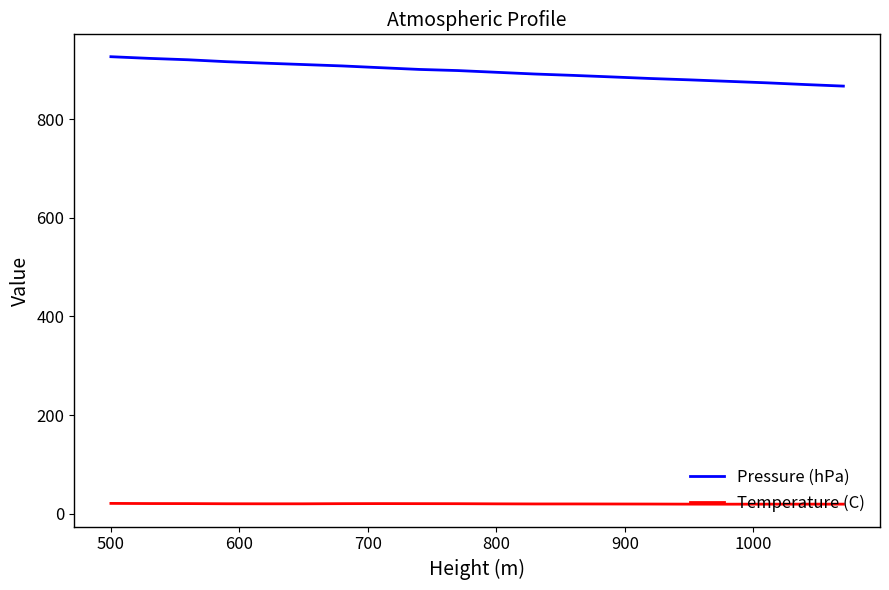

True or false: Temperature (C) and Pressure (hPa) intersect in this chart.

False